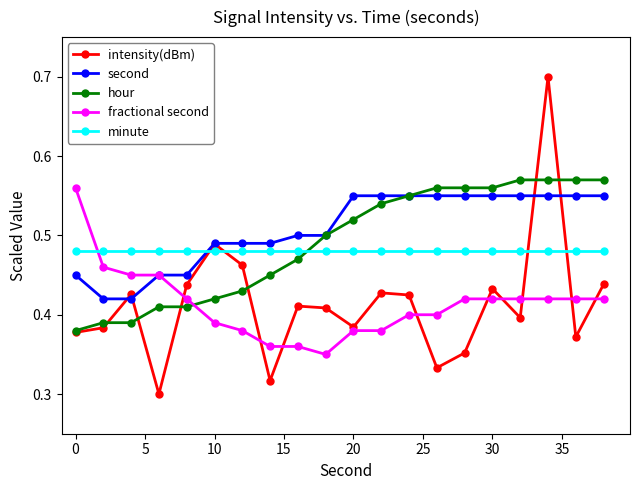

What are all the series names shown in the legend?

intensity(dBm), second, hour, fractional second, minute